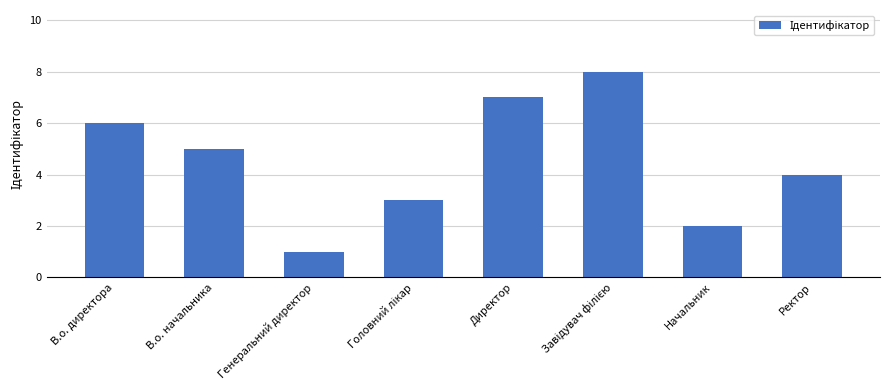

What is the difference between the maximum and minimum values?

7